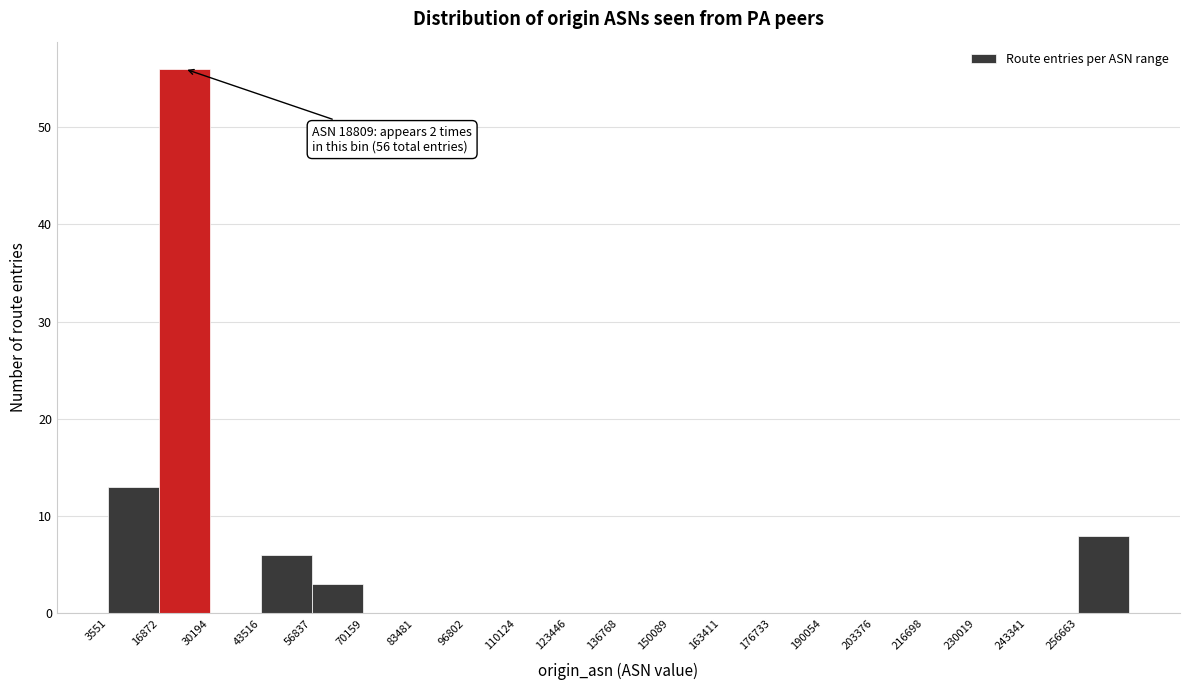

Over which range of the x-axis is the bar tallest?

16000 to 30000